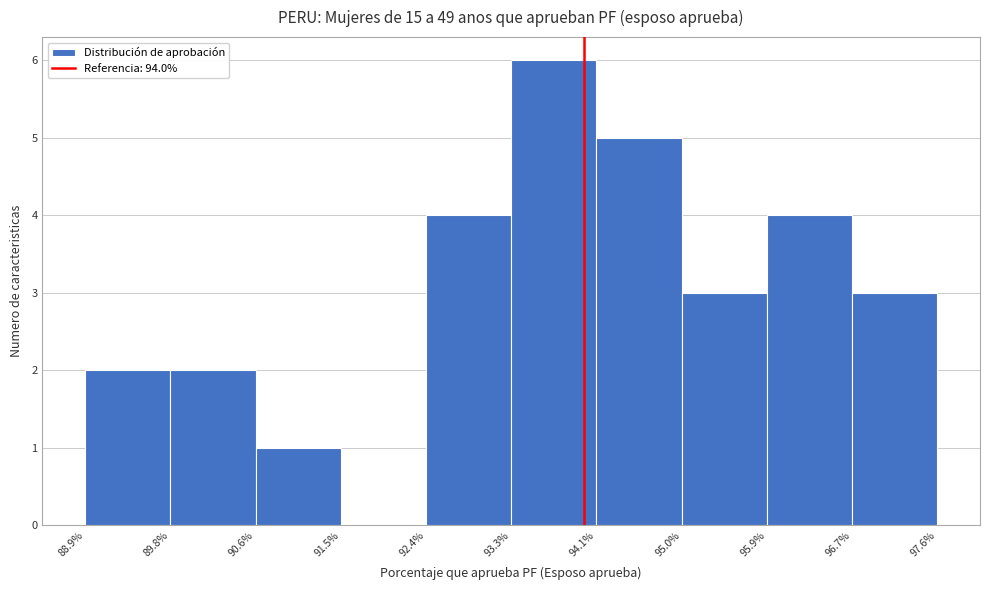

Reading left to right, list every bar in this chart as the range it spans on the x-axis followed by its height. The values are not printed on the chart, so give them approximately, as read against the axis.

88.9% to 89.8%: 2
89.8% to 90.6%: 2
90.6% to 91.5%: 1
91.5% to 92.4%: 0
92.4% to 93.3%: 4
93.3% to 94.1%: 6
94.1% to 95.0%: 5
95.0% to 95.9%: 3
95.9% to 96.7%: 4
96.7% to 97.6%: 3